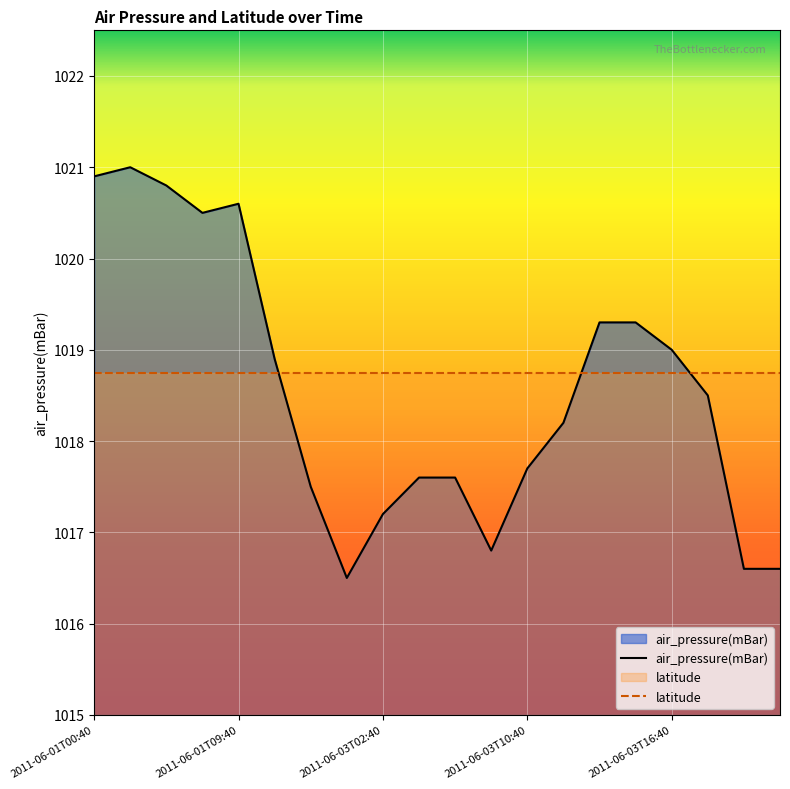

What position from the right is 2011-06-02T04:40?

13